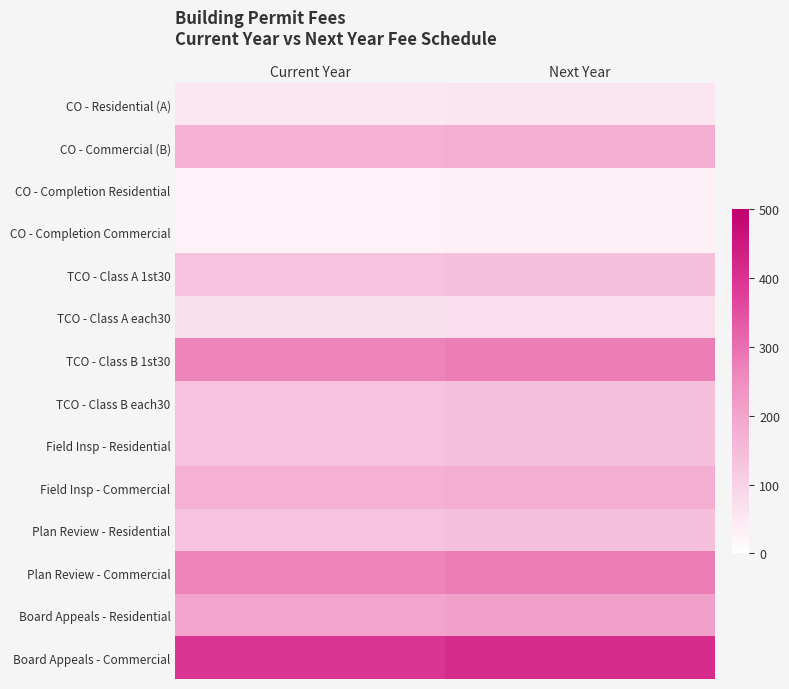

Reading left to right, extract all data points from this chart.

CO - Residential (A): Current Year=52.5	Next Year=54.8
CO - Commercial (B): Current Year=170.2	Next Year=177.9
CO - Completion Residential: Current Year=29.1	Next Year=30.4
CO - Completion Commercial: Current Year=29.1	Next Year=30.4
TCO - Class A 1st30: Current Year=132.9	Next Year=138.9
TCO - Class A each30: Current Year=68.8	Next Year=71.9
TCO - Class B 1st30: Current Year=265.8	Next Year=277.8
TCO - Class B each30: Current Year=132.9	Next Year=138.9
Field Insp - Residential: Current Year=132.9	Next Year=138.9
Field Insp - Commercial: Current Year=170.2	Next Year=177.9
Plan Review - Residential: Current Year=132.9	Next Year=138.9
Plan Review - Commercial: Current Year=265.8	Next Year=277.8
Board Appeals - Residential: Current Year=201.7	Next Year=210.8
Board Appeals - Commercial: Current Year=396.4	Next Year=414.2